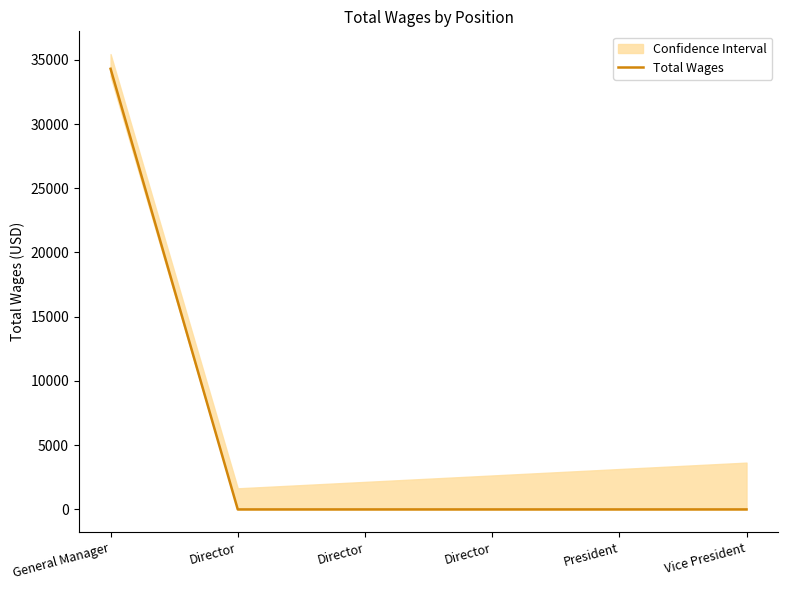

At which label is the value closest to 17150?

General Manager